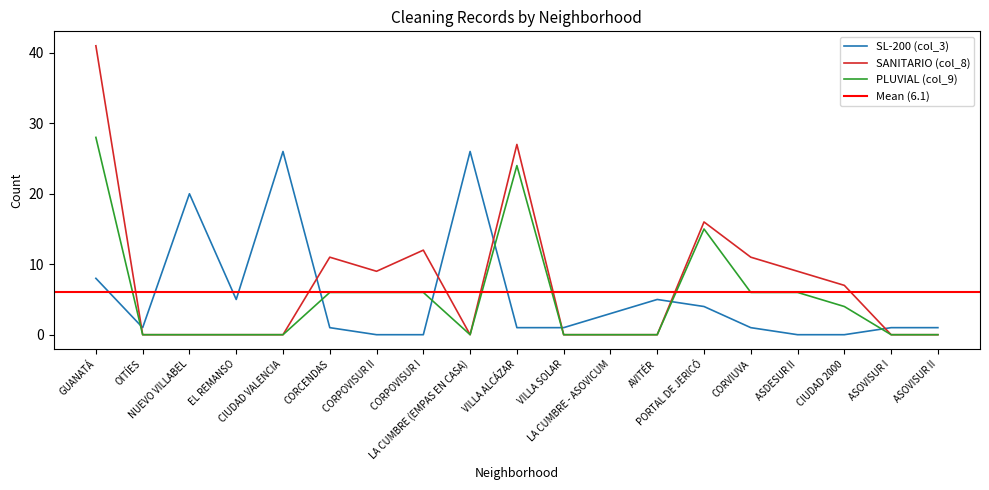

Does the chart display data point markers on the line(s)?

No